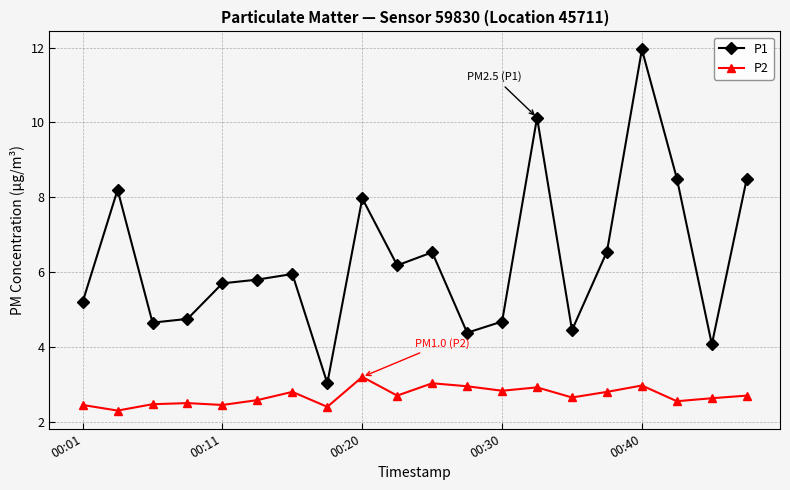

True or false: P2 and P1 intersect in this chart.

False